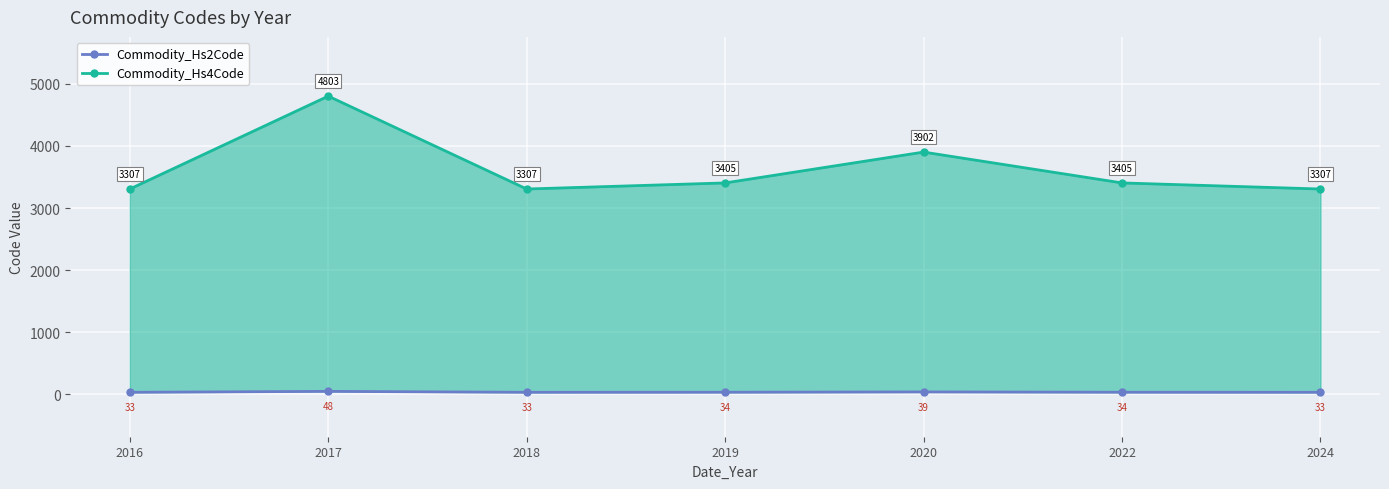

Count the number of data series in this chart.

2